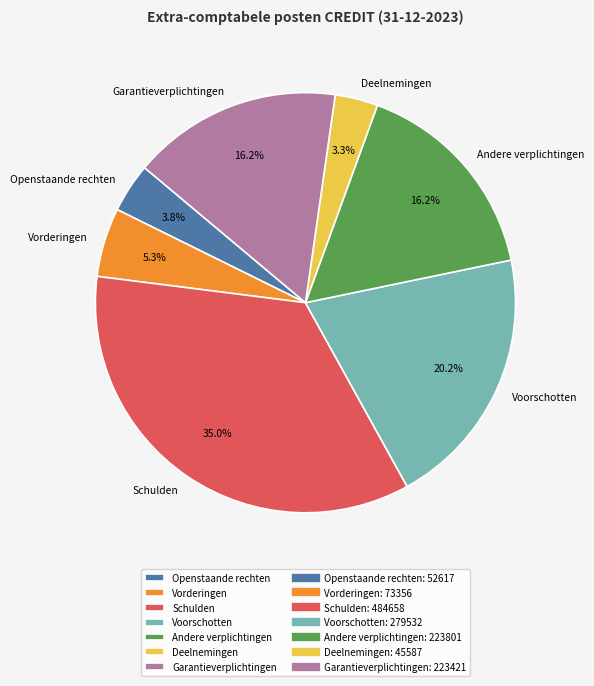

Combined, do Garantieverplichtingen and Schulden account for over 50%?

Yes